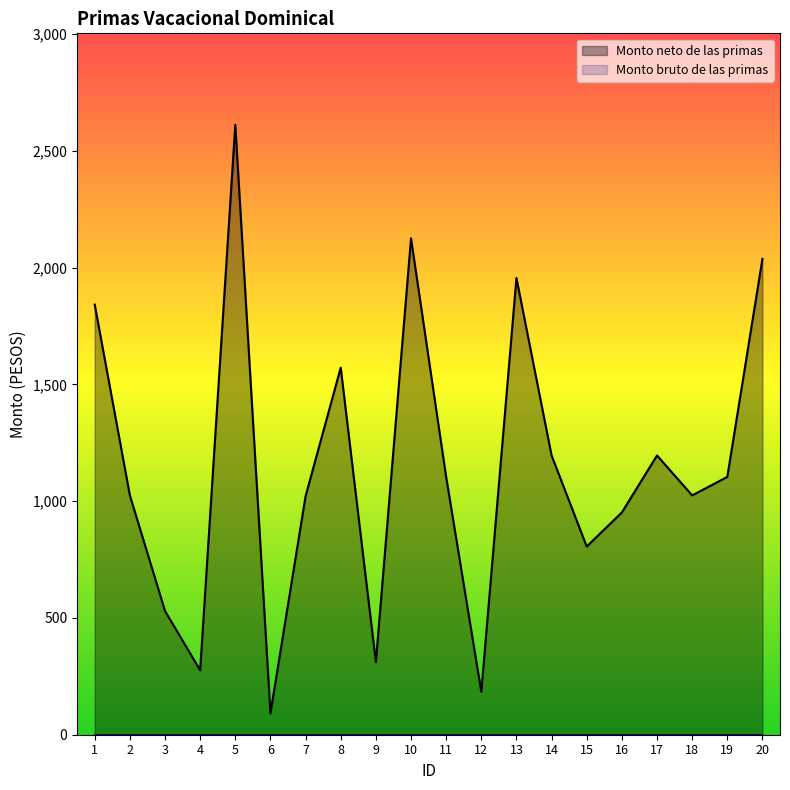

Where is the first local maximum?

5